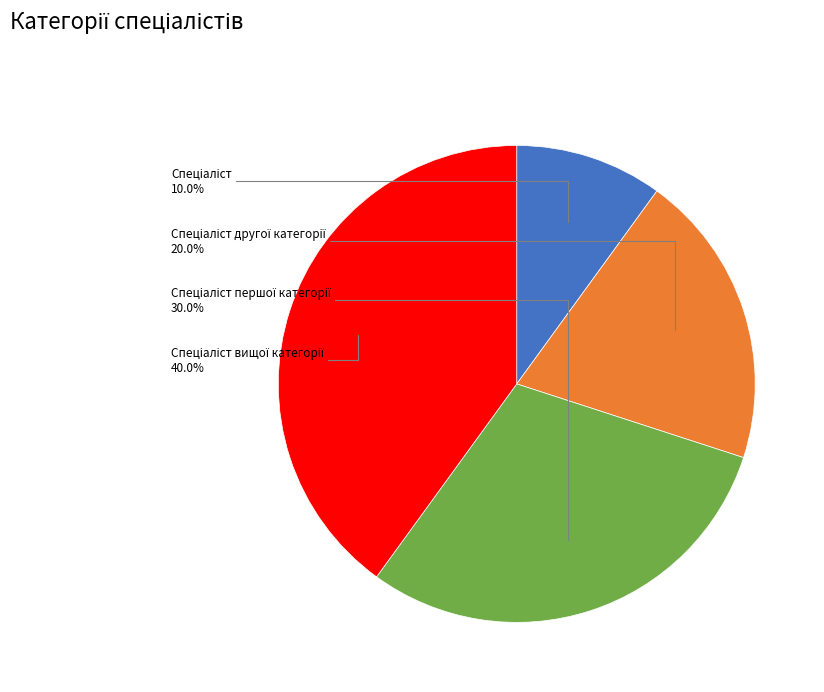

Does any single category account for the majority?

No